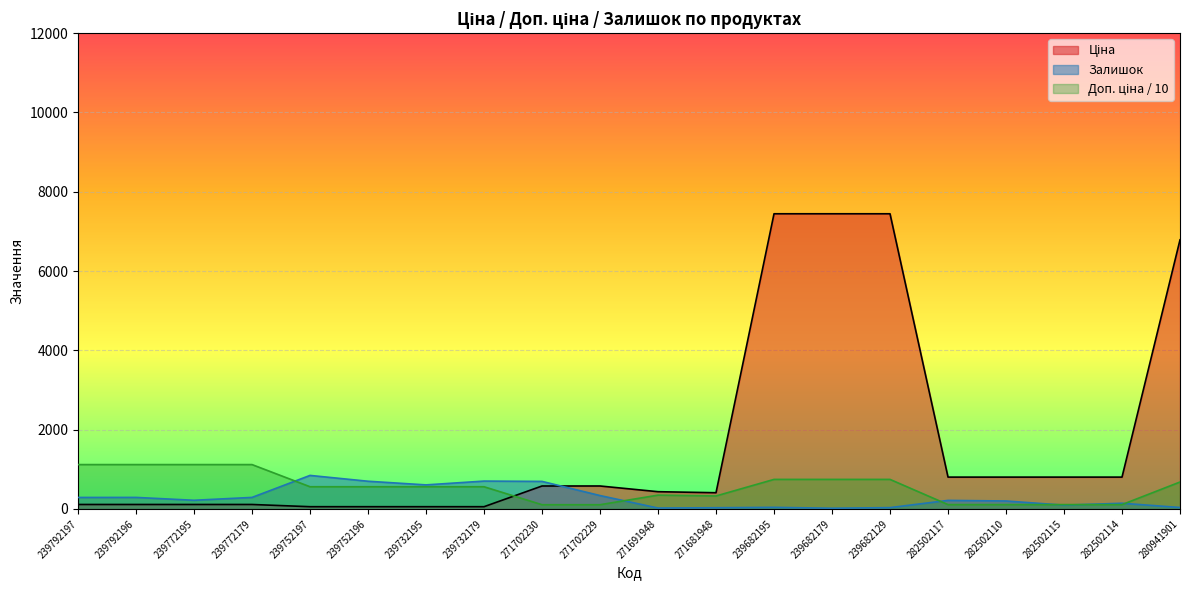

List the series in order of their peak value, lowest first.

Залишок, Доп. ціна, Ціна